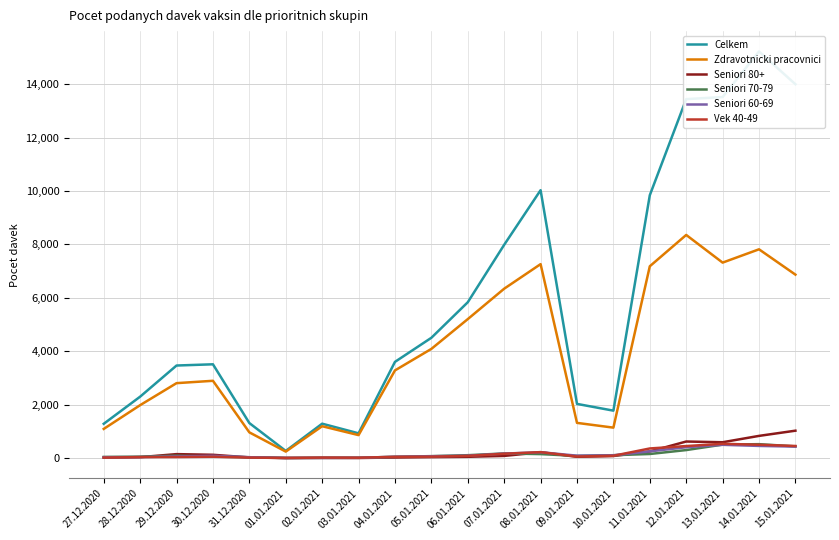

At which label does Seniori 70-79 reach its peak?

14.01.2021